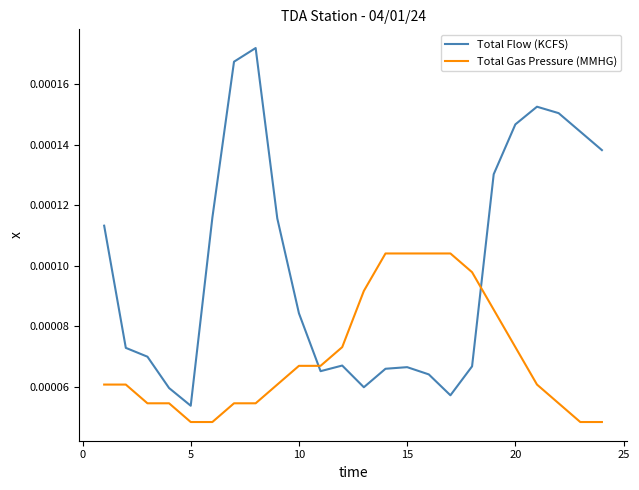

Which series has the widest spread of values?

Total Flow (KCFS)